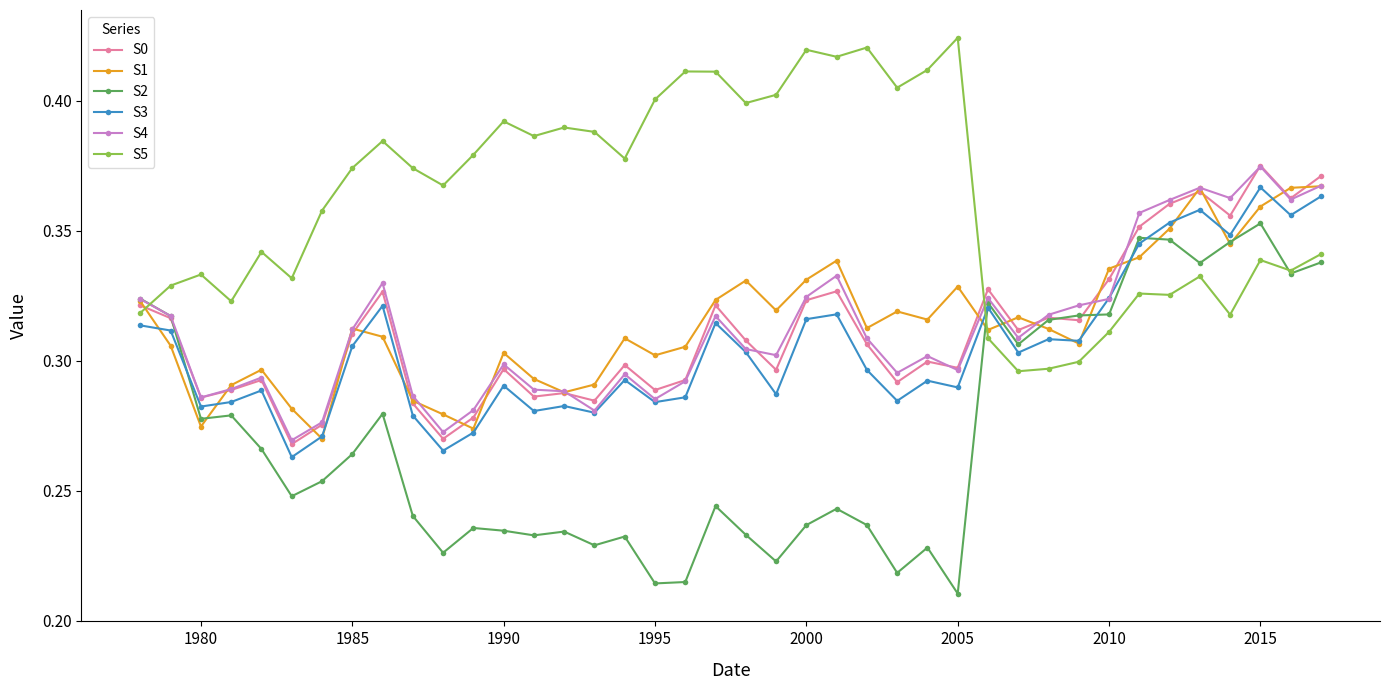

At how many categories does at least one series exceed 0?

40